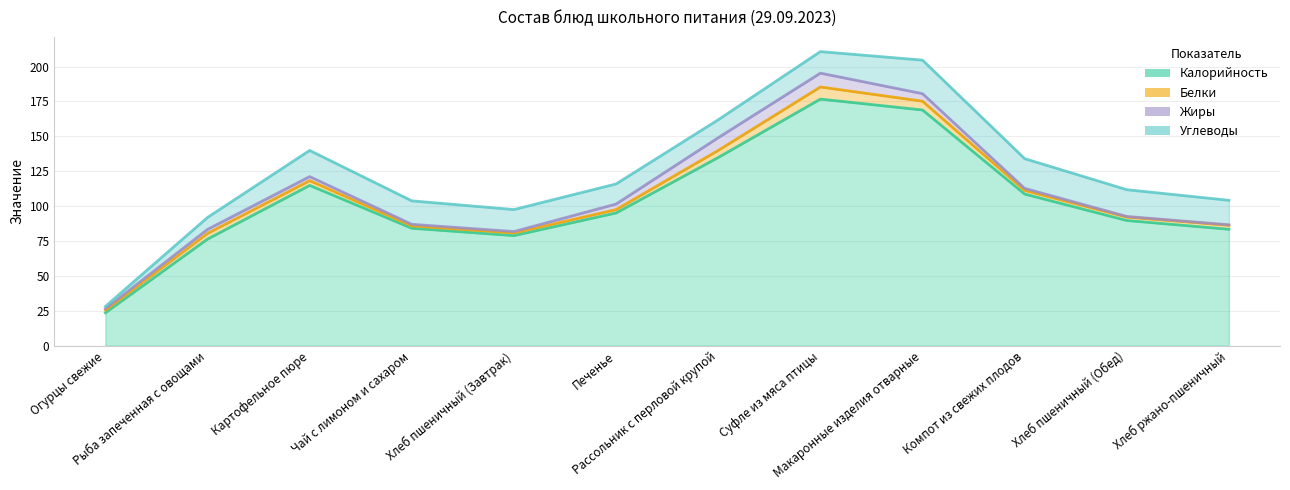

What is the approximate value of Калорийность at Печенье?

76.5